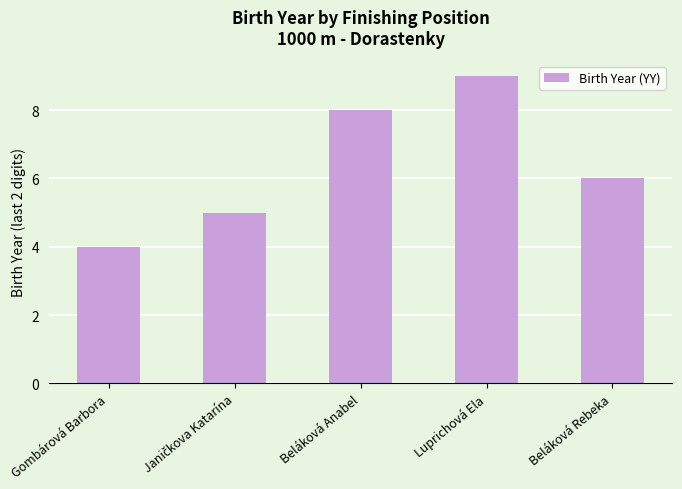

True or false: the data shows 11 at Beláková Rebeka.

False